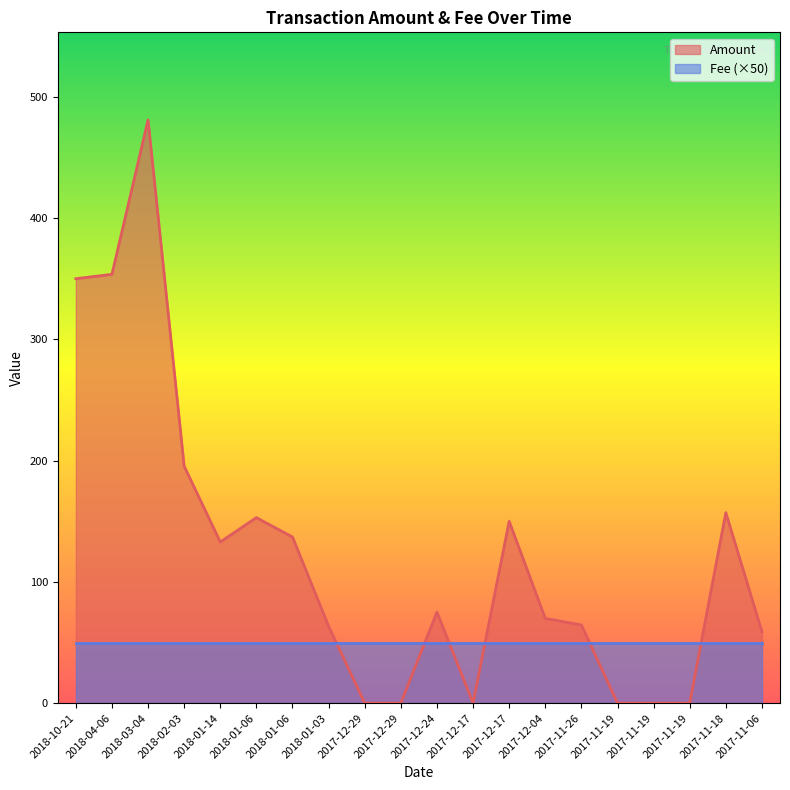

List the labels in order of value, largest first.

2018-03-04, 2018-04-06, 2018-10-21, 2018-02-03, 2017-11-18, 2018-01-06, 2017-12-17, 2018-01-06, 2018-01-14, 2017-12-24, 2017-12-04, 2017-11-26, 2018-01-03, 2017-11-06, 2017-12-29, 2017-12-29, 2017-12-17, 2017-11-19, 2017-11-19, 2017-11-19